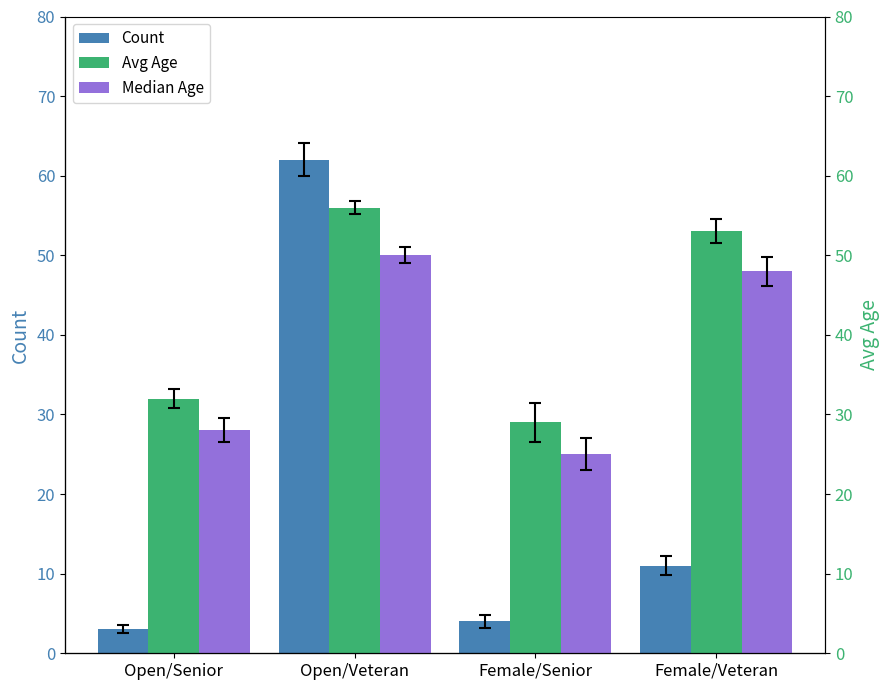

What is the label of the 3rd bar from the right?

Open/Veteran